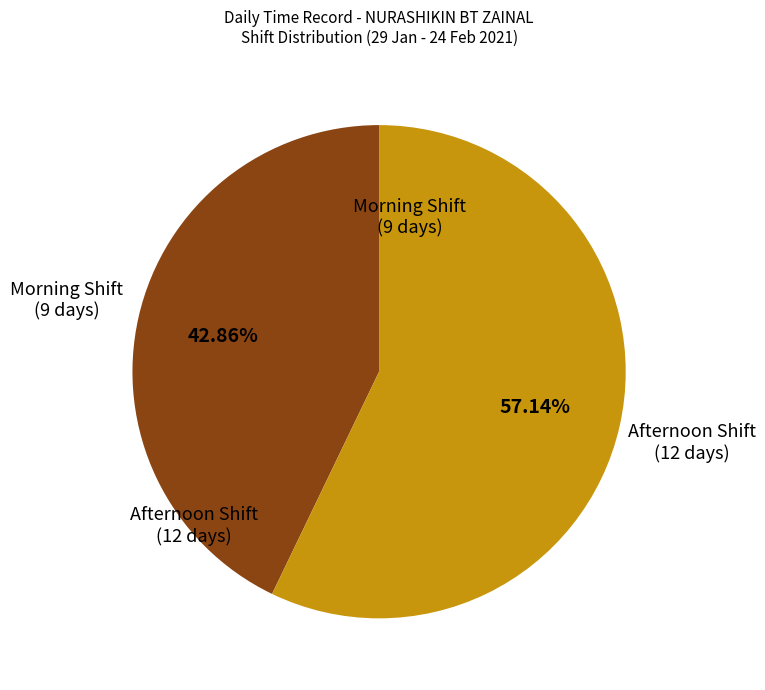

Is there any slice that represents more than half of the pie?

Yes